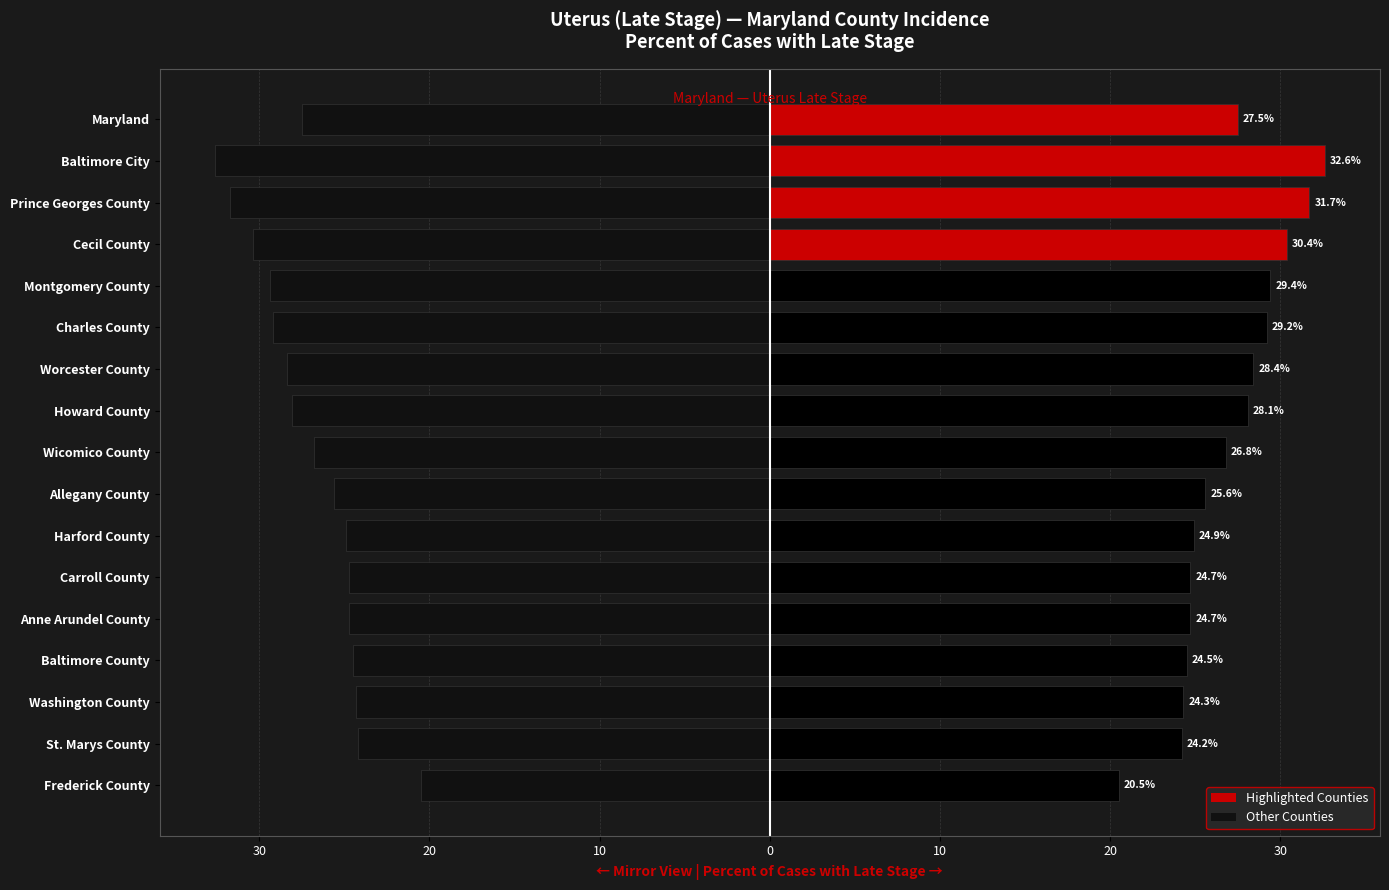

What is the difference between the maximum and minimum values in the County Rate (left) series?

12.1